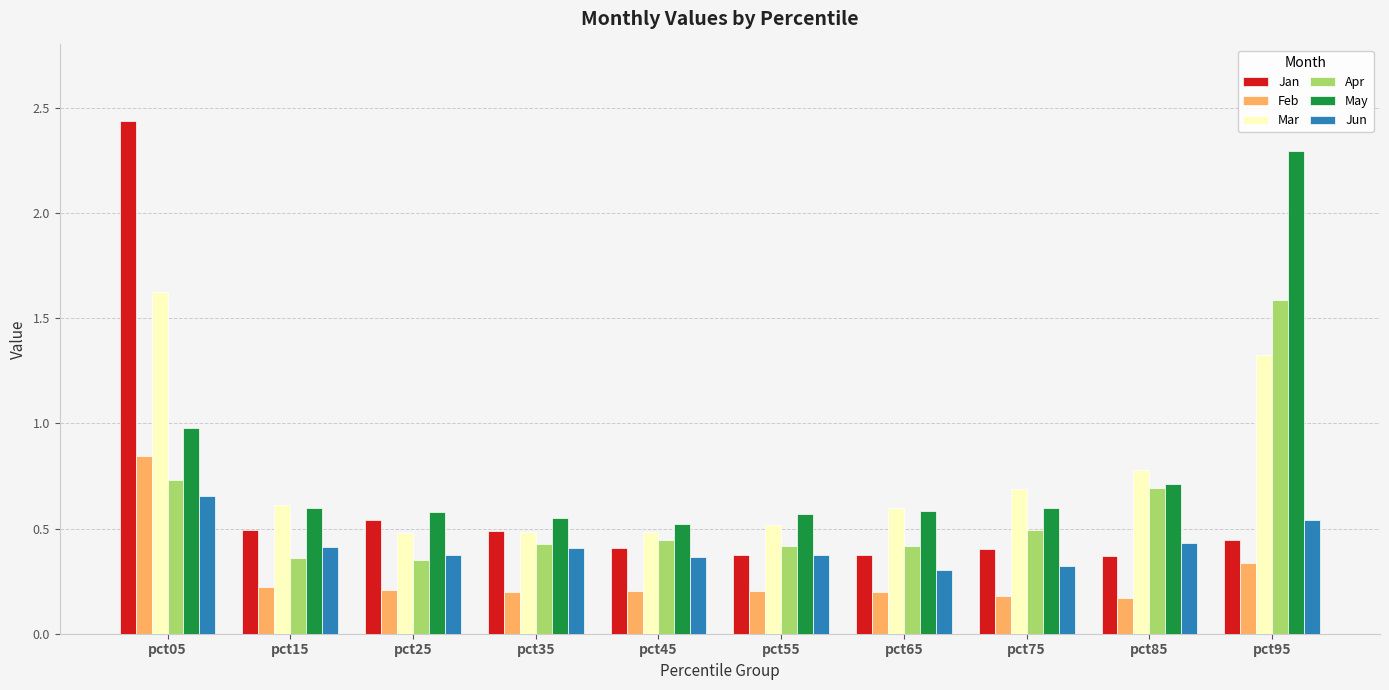

What are all the series names shown in the legend?

Jan, Feb, Mar, Apr, May, Jun